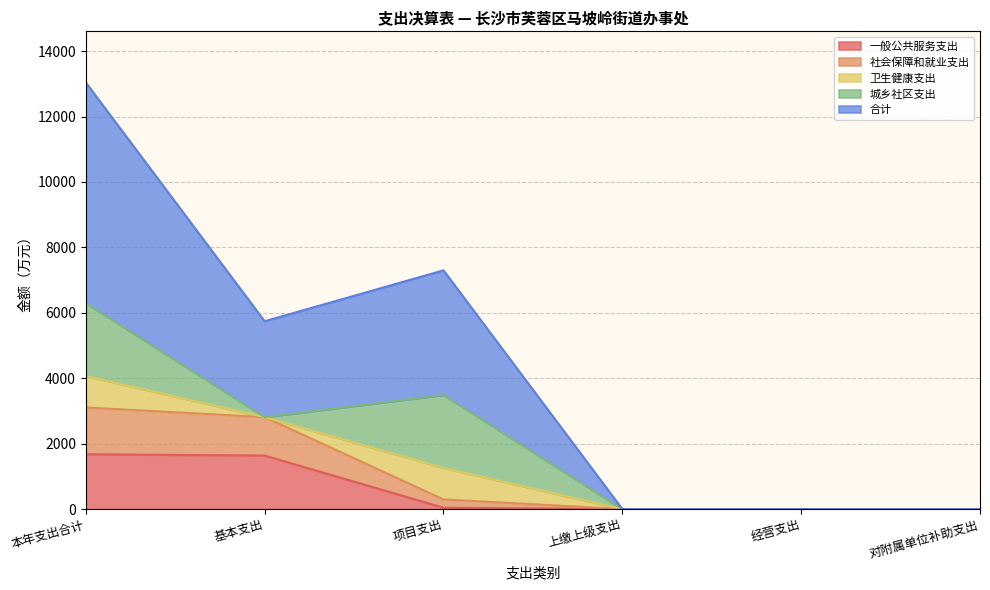

What is the maximum value for 一般公共服务支出?

1675.1